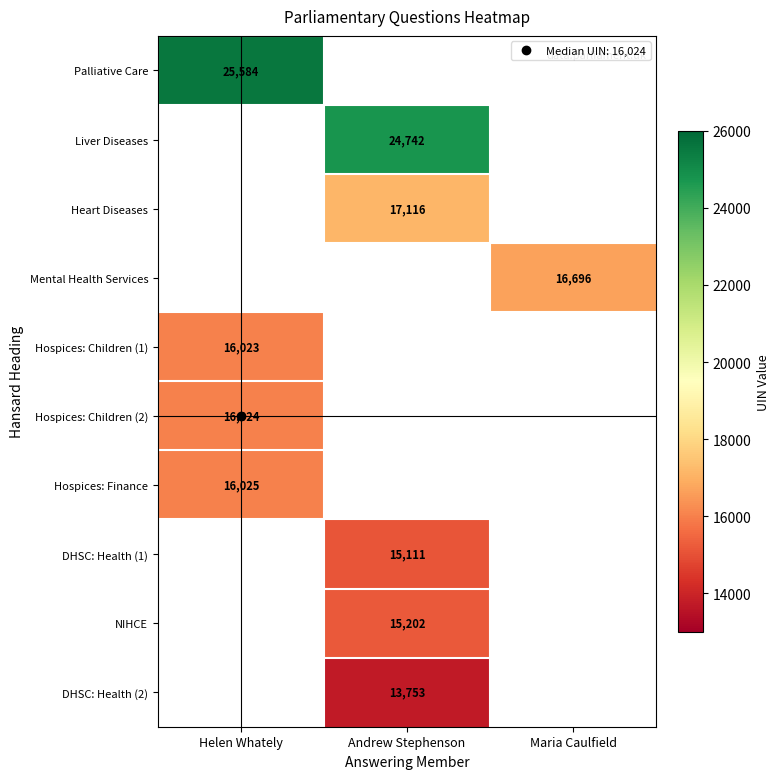

How many distinct data groups are displayed?

10